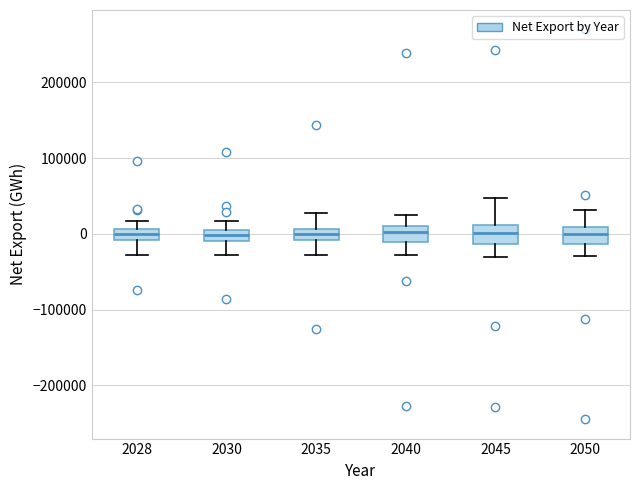

Where does the lower whisker of the box at x = 2045 end on the y-axis? The values are not printed on the chart, so give them approximately, as read against the axis.

-30000